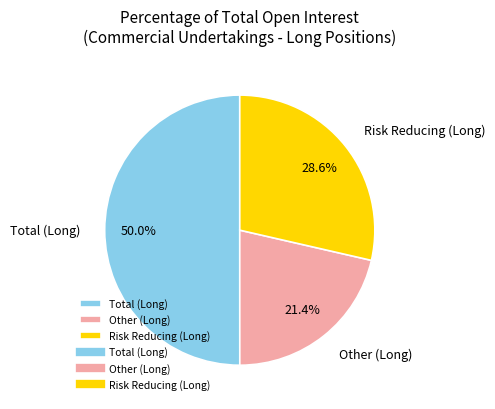

Approximately how many times larger is the value at Other (Long) compared to Total (Long)?

0.4